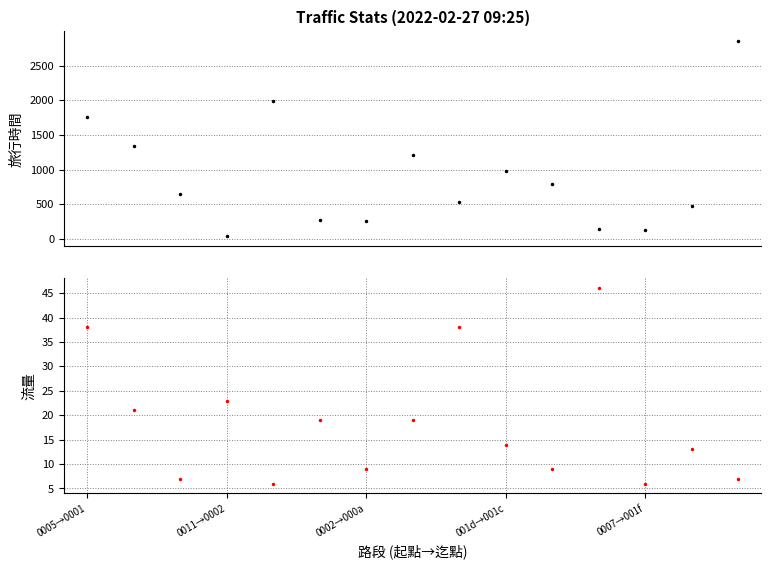

The 流量 series shows 9 at 10. True or false?

True